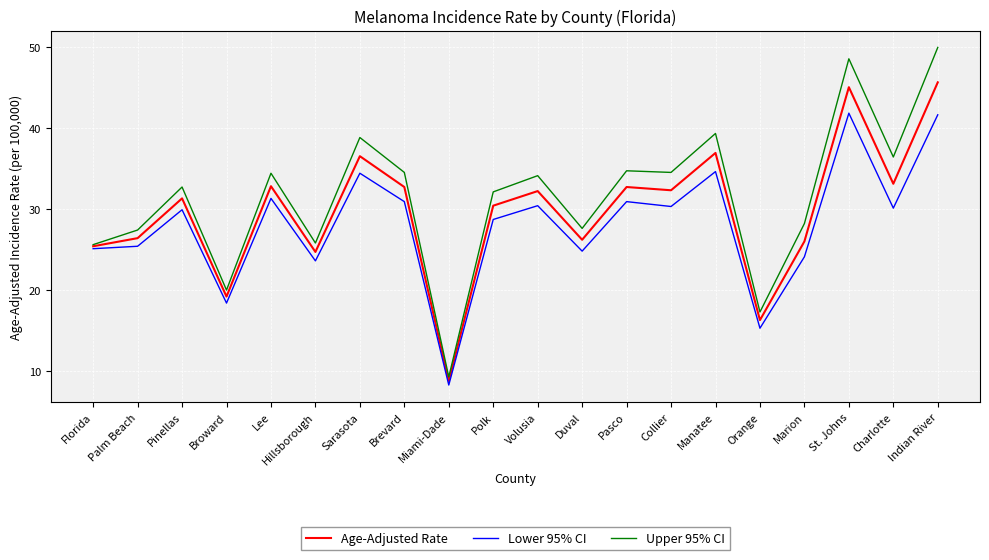

What is the spread (max minus min) of values at Polk?

3.4